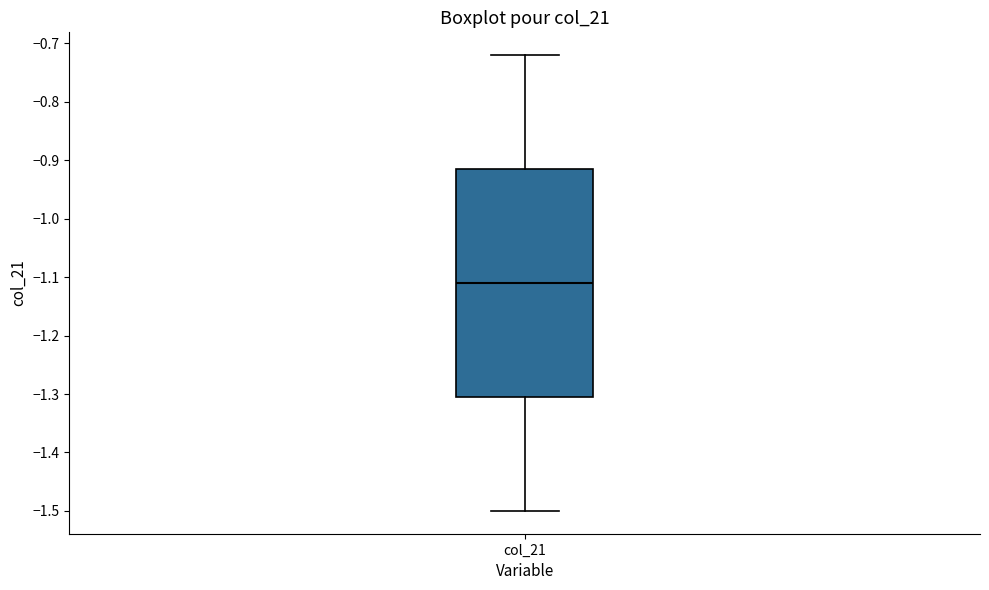

Where is the lower edge of the box for col_21 on the y-axis? The values are not printed on the chart, so give them approximately, as read against the axis.

-1.30